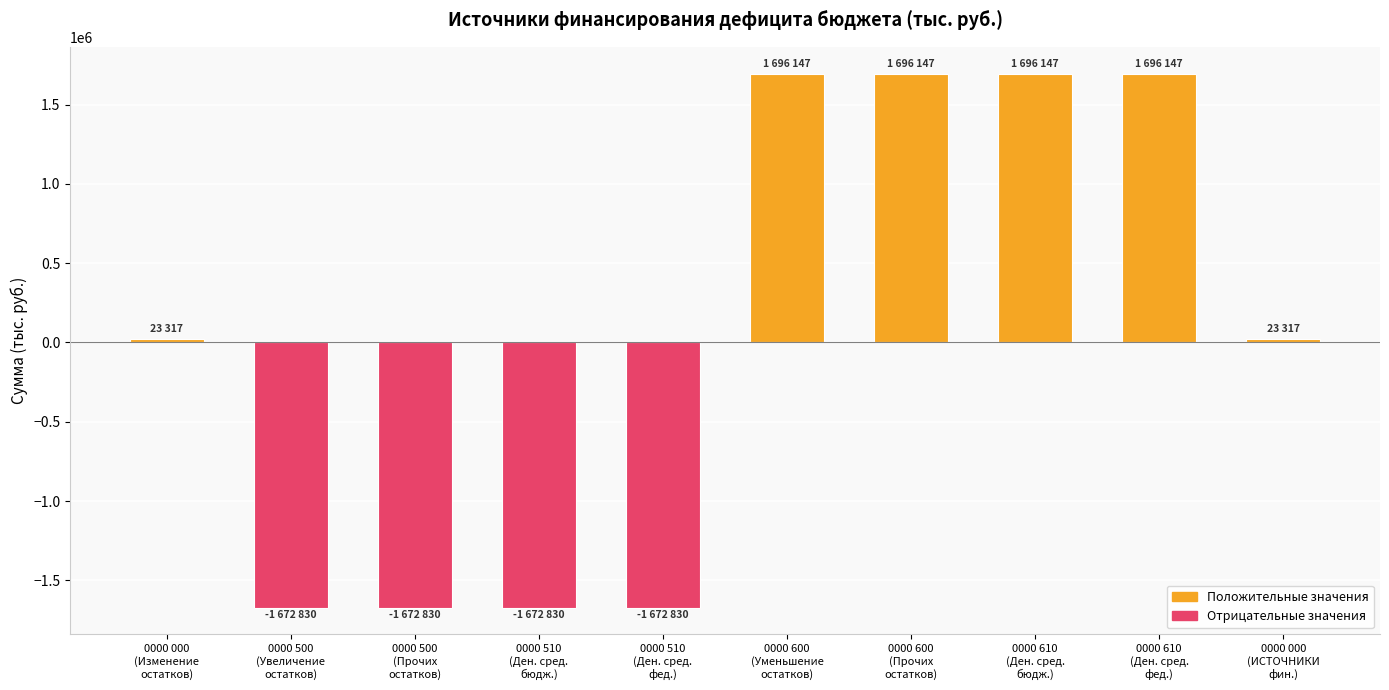

What is the label of the 5th bar from the right?

0000 600
(Уменьшение
остатков)